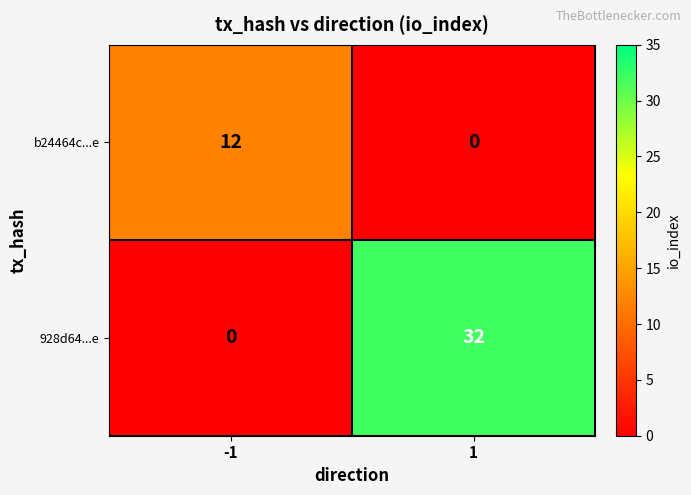

Reading right to left, extract all data points from this chart.

b24464c...e: 0	12
928d64...e: 32	0